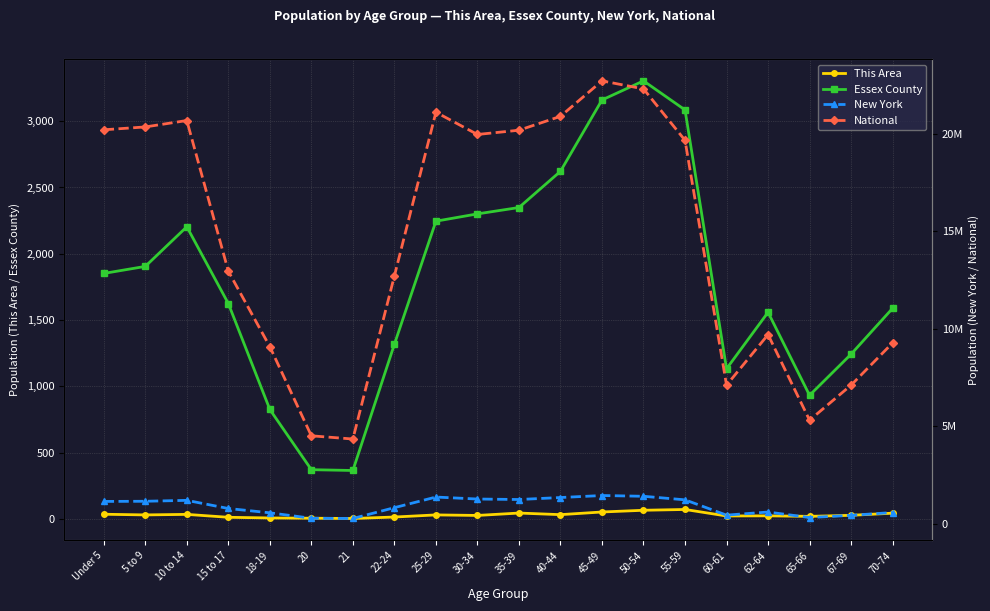

Read the Essex County value at 10 to 14.

2204